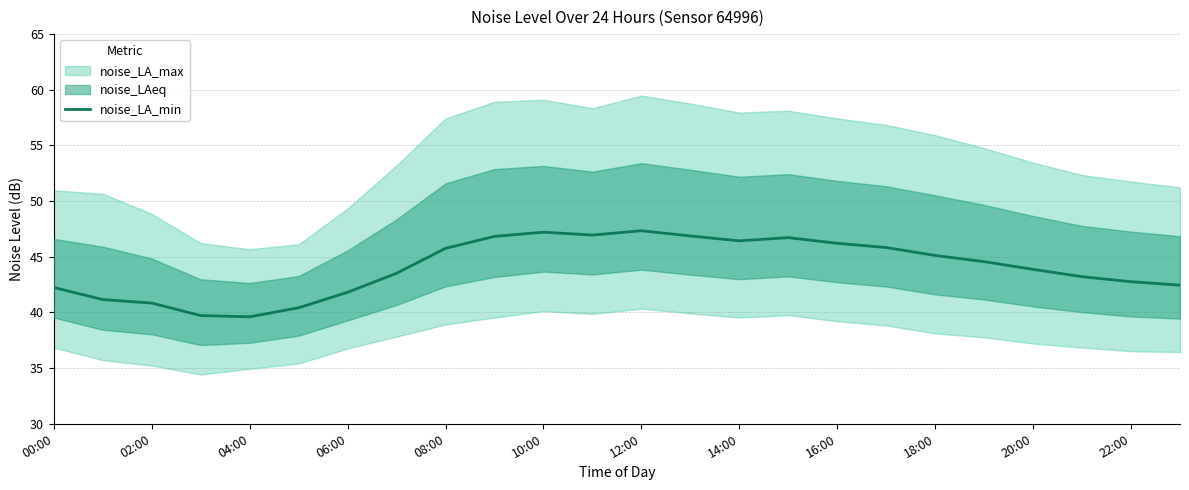

How many interior local valleys (lower than both neighbors) does the data have?

3